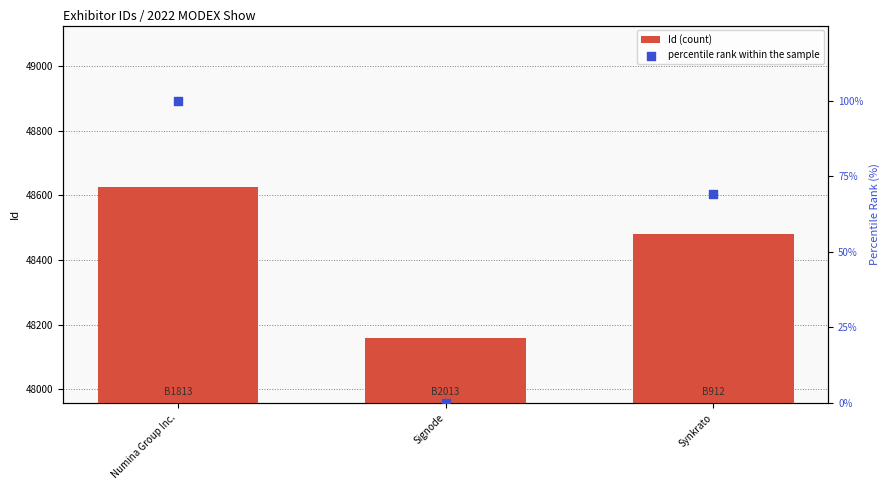

Which series has the largest total across all categories?

Id (count)